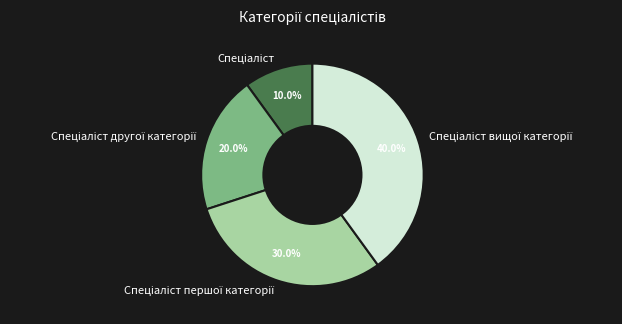

Is there any slice that represents more than half of the pie?

No